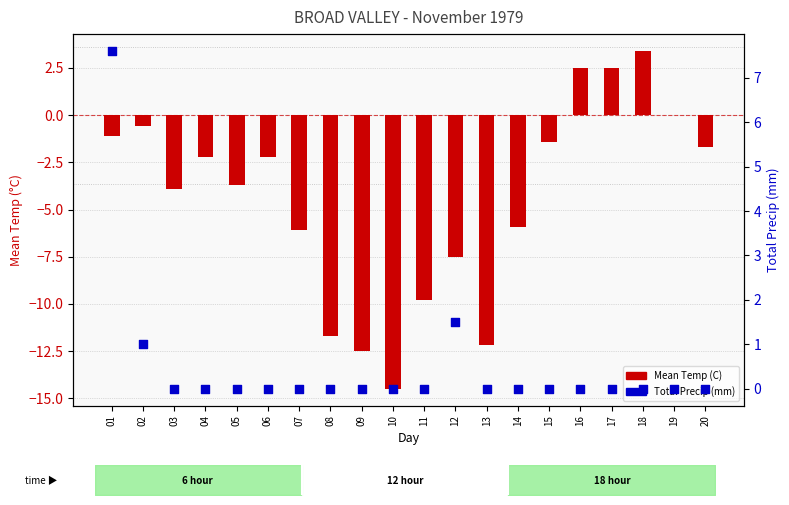

Which series has the largest total across all categories?

Total Precip (mm)